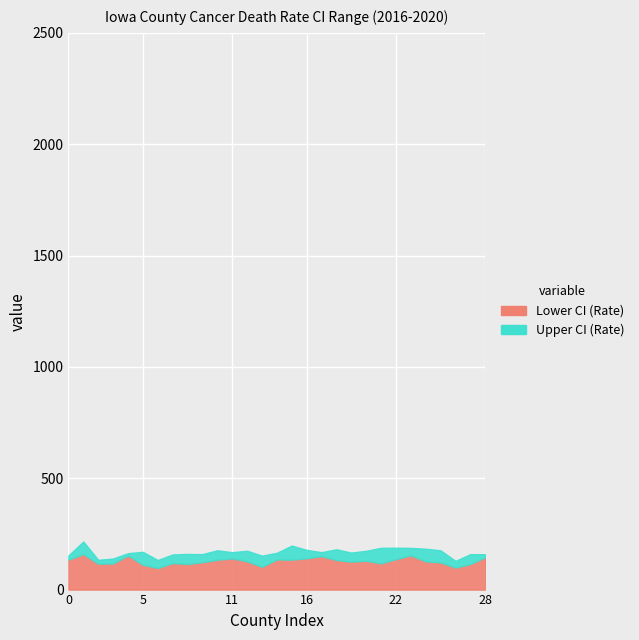

True or false: Upper CI (Rate) and Lower CI (Rate) intersect in this chart.

False